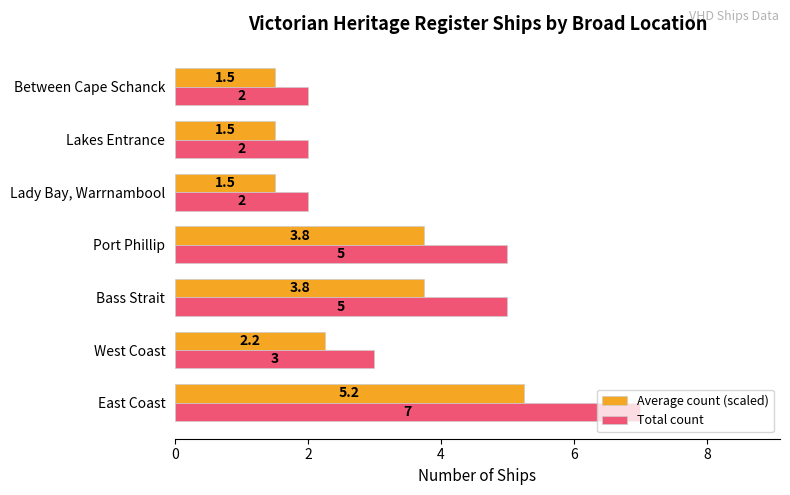

At how many categories does at least one series exceed 4?

3